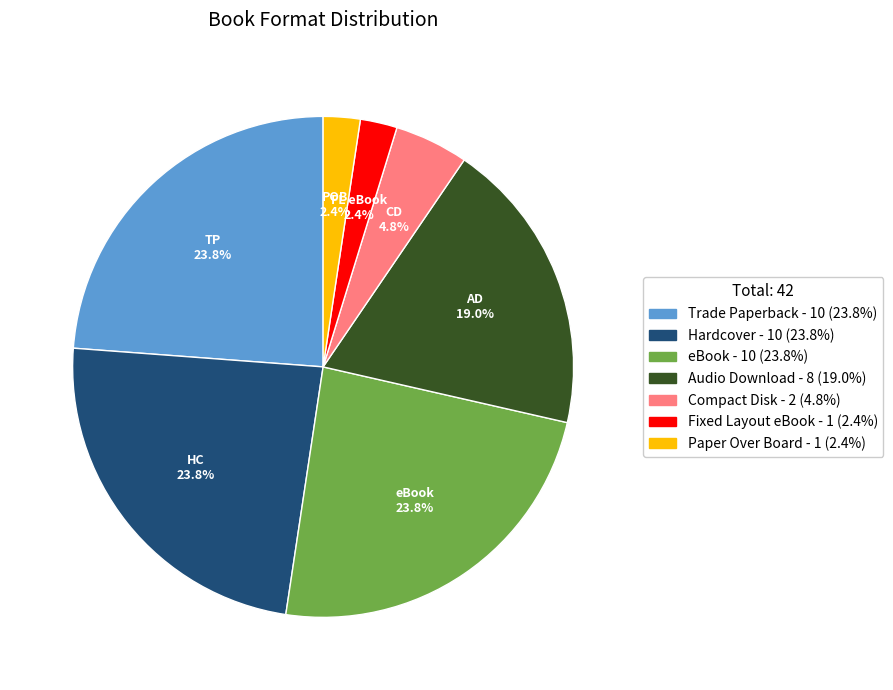

How many segments does this pie chart have?

7